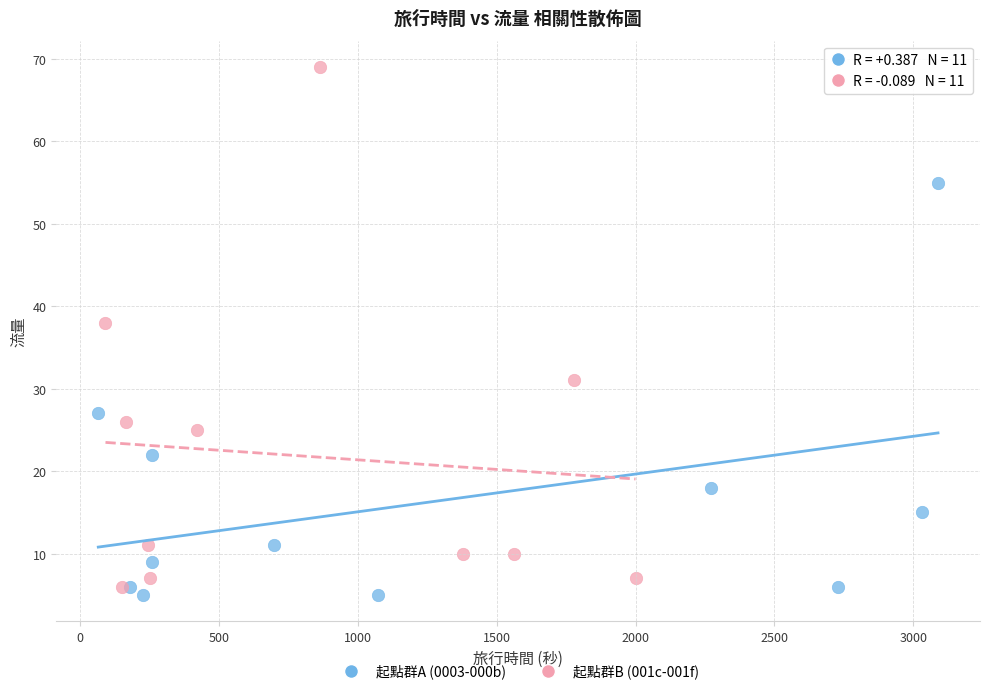

Which series contains the highest Y value?

起點群B (001c-001f)